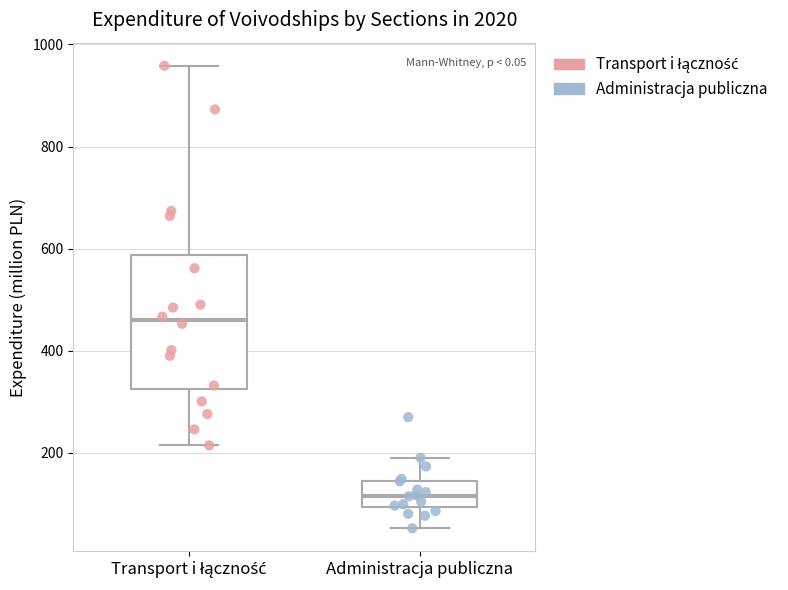

Where does the lower whisker of the box for Administracja publiczna end on the y-axis? The values are not printed on the chart, so give them approximately, as read against the axis.

60